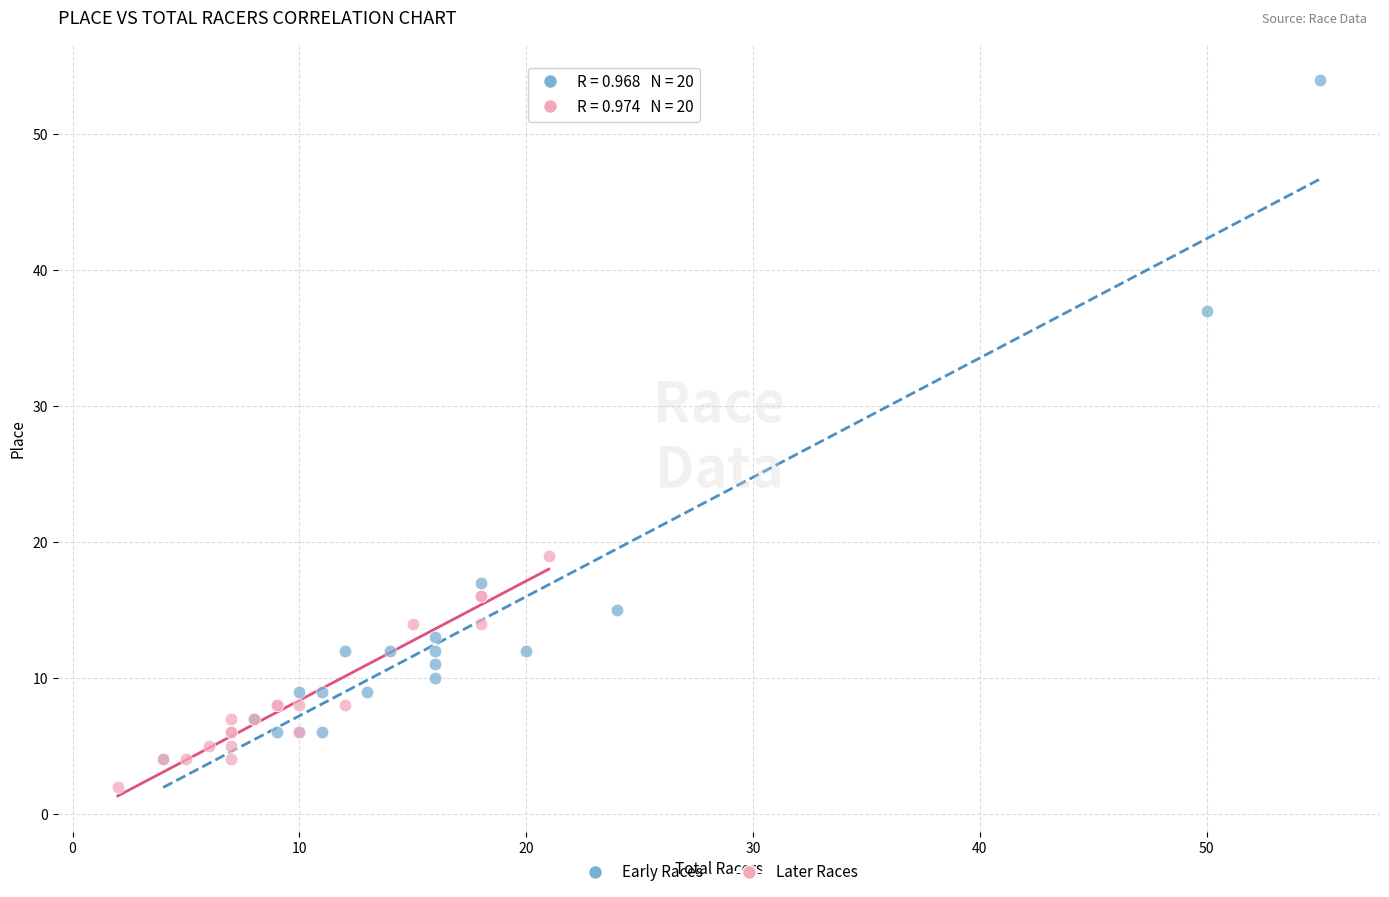

Which series has the widest spread of Y values?

Early Races